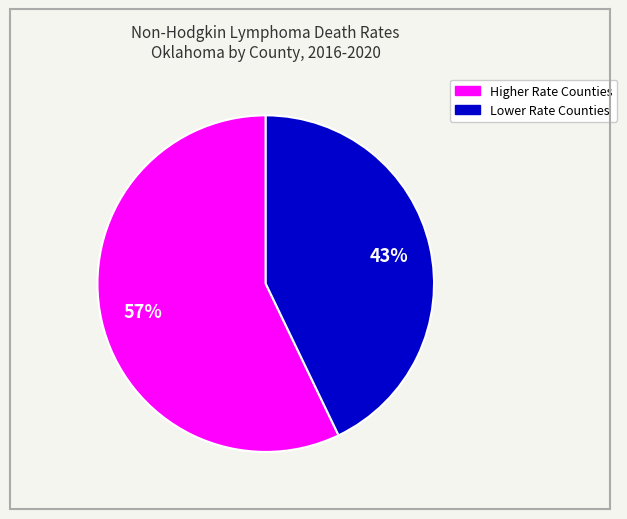

To the nearest percent, what is the average slice percentage?

50%